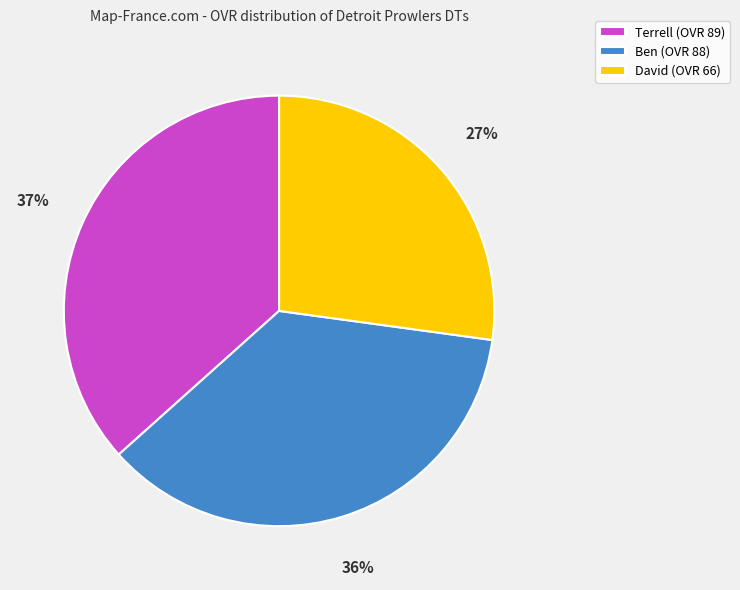

To the nearest percent, what is the average slice percentage?

33%